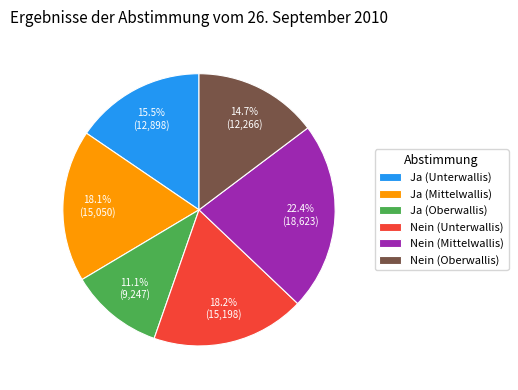

What percentage do Ja (Mittelwallis) and Ja (Oberwallis) together represent?

29.2%